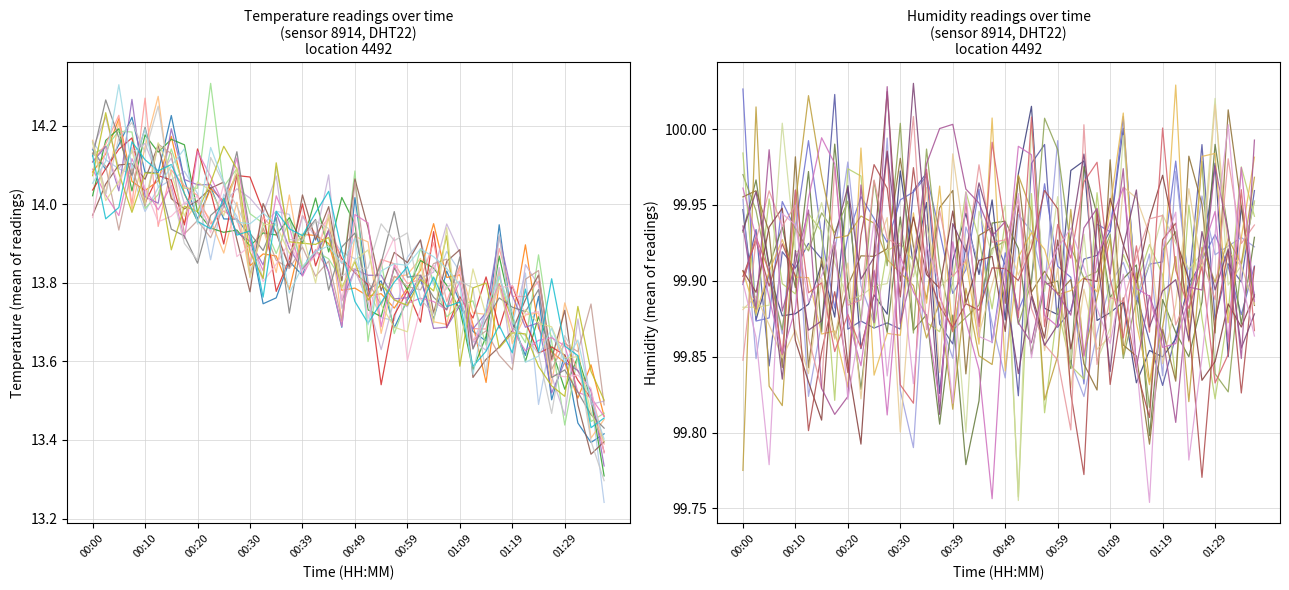

Is this an area chart (filled region under the line)?

No